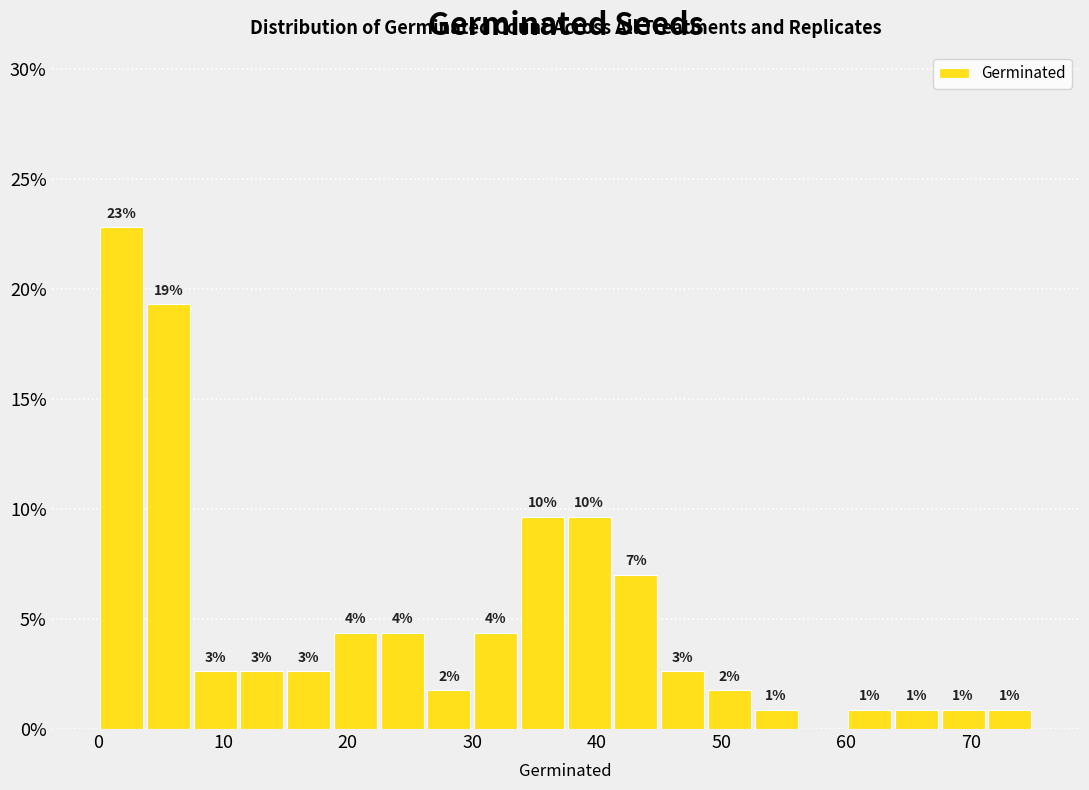

Read against the x-axis, roughly where is the centre of the tallest bar?

2